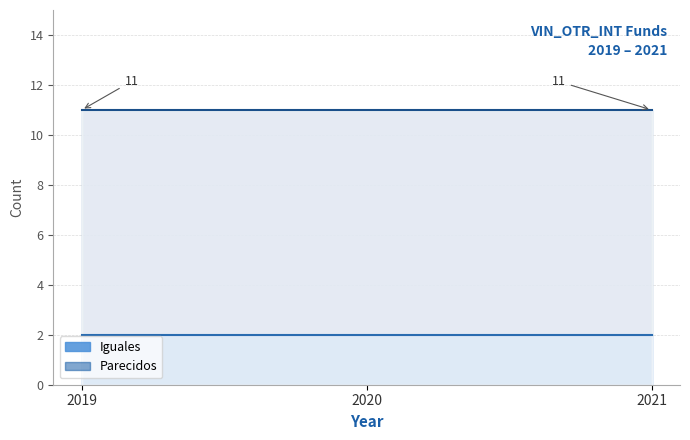

At which label does Parecidos reach its minimum?

2019